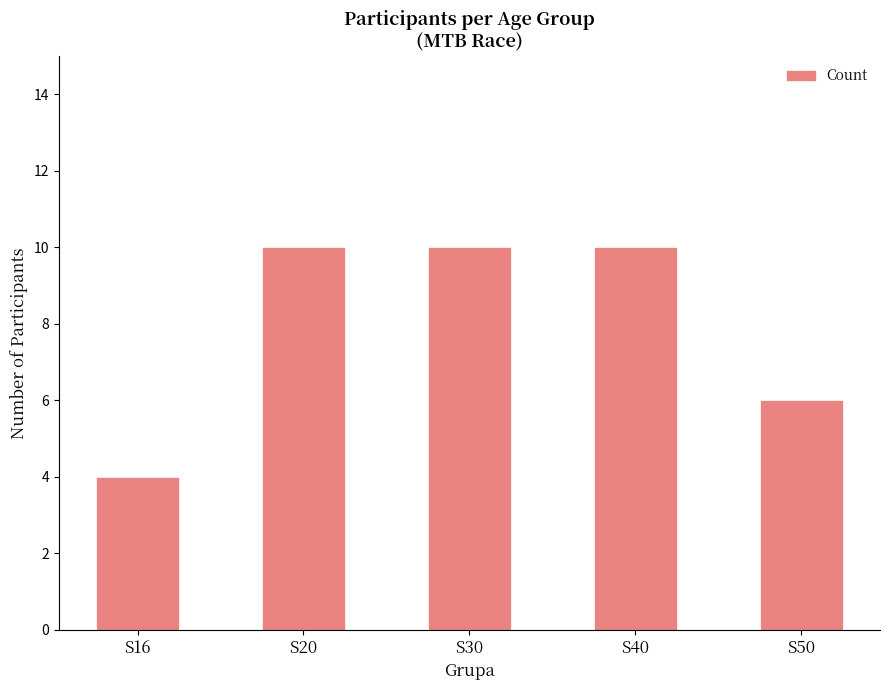

Reading left to right, list all the values displayed in this chart.

4	10	10	10	6